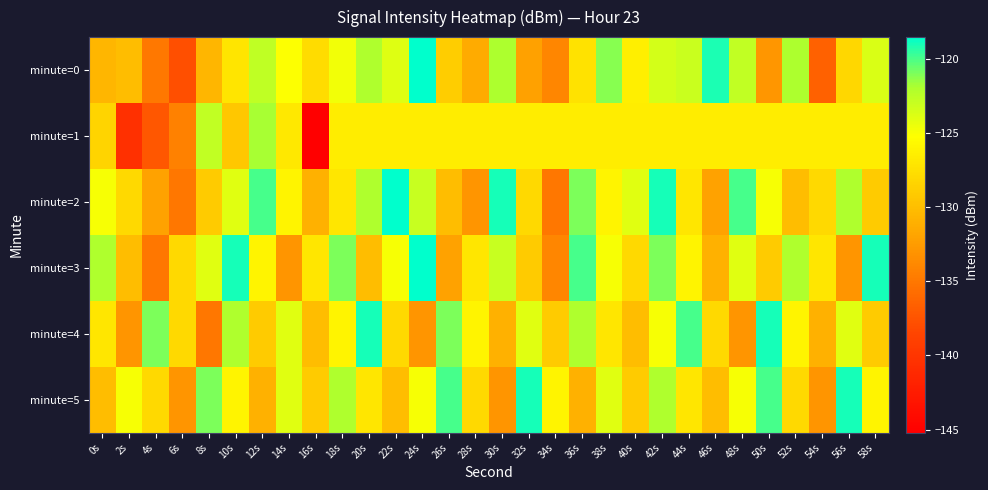

Reading right to left, extract all data points from this chart.

minute=0: 58s=-123.7	56s=-128.2	54s=-136.5	52s=-121.9	50s=-132.9	48s=-122.7	46s=-119.1	44s=-123.1	42s=-123.5	40s=-126.4	38s=-121.2	36s=-127.4	34s=-134.1	32s=-132.1	30s=-122.0	28s=-131.4	26s=-129.0	24s=-118.5	22s=-123.9	20s=-122.0	18s=-124.8	16s=-127.8	14s=-125.1	12s=-122.7	10s=-127.1	8s=-130.6	6s=-137.8	4s=-134.9	2s=-130.1	0s=-130.6
minute=1: 58s=-126.5	56s=-126.5	54s=-126.5	52s=-126.5	50s=-126.5	48s=-126.5	46s=-126.5	44s=-126.5	42s=-126.5	40s=-126.5	38s=-126.5	36s=-126.5	34s=-126.5	32s=-126.5	30s=-126.5	28s=-126.5	26s=-126.5	24s=-126.5	22s=-126.5	20s=-126.5	18s=-126.5	16s=-145.2	14s=-127.0	12s=-121.8	10s=-129.3	8s=-122.8	6s=-134.4	4s=-137.3	2s=-140.5	0s=-128.3
minute=2: 58s=-129.0	56s=-122.0	54s=-128.0	52s=-130.0	50s=-125.0	48s=-120.0	46s=-132.0	44s=-127.0	42s=-119.0	40s=-124.0	38s=-126.0	36s=-121.0	34s=-135.0	32s=-128.0	30s=-119.0	28s=-133.0	26s=-130.0	24s=-123.0	22s=-118.0	20s=-122.0	18s=-127.0	16s=-131.0	14s=-126.0	12s=-120.0	10s=-124.0	8s=-129.0	6s=-135.0	4s=-132.0	2s=-128.0	0s=-125.0
minute=3: 58s=-119.0	56s=-133.0	54s=-127.0	52s=-122.0	50s=-129.0	48s=-124.0	46s=-131.0	44s=-126.0	42s=-121.0	40s=-128.0	38s=-125.0	36s=-120.0	34s=-134.0	32s=-129.0	30s=-123.0	28s=-127.0	26s=-132.0	24s=-118.0	22s=-125.0	20s=-130.0	18s=-121.0	16s=-127.0	14s=-133.0	12s=-126.0	10s=-119.0	8s=-124.0	6s=-128.0	4s=-135.0	2s=-130.0	0s=-122.0
minute=4: 58s=-129.0	56s=-124.0	54s=-131.0	52s=-126.0	50s=-119.0	48s=-133.0	46s=-128.0	44s=-120.0	42s=-125.0	40s=-130.0	38s=-127.0	36s=-122.0	34s=-129.0	32s=-124.0	30s=-131.0	28s=-126.0	26s=-121.0	24s=-133.0	22s=-128.0	20s=-119.0	18s=-126.0	16s=-130.0	14s=-124.0	12s=-129.0	10s=-122.0	8s=-135.0	6s=-128.0	4s=-121.0	2s=-133.0	0s=-127.0
minute=5: 58s=-126.0	56s=-119.0	54s=-133.0	52s=-128.0	50s=-120.0	48s=-125.0	46s=-130.0	44s=-127.0	42s=-122.0	40s=-129.0	38s=-124.0	36s=-131.0	34s=-126.0	32s=-119.0	30s=-133.0	28s=-128.0	26s=-120.0	24s=-125.0	22s=-130.0	20s=-127.0	18s=-122.0	16s=-129.0	14s=-124.0	12s=-131.0	10s=-126.0	8s=-121.0	6s=-133.0	4s=-128.0	2s=-125.0	0s=-130.0